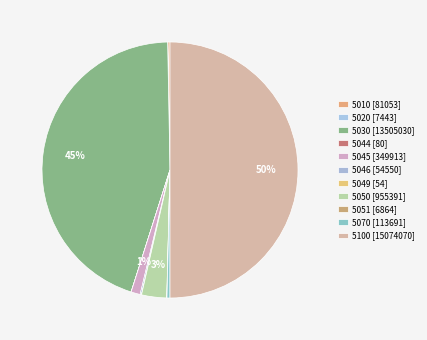

Which slice is the smallest?

5049